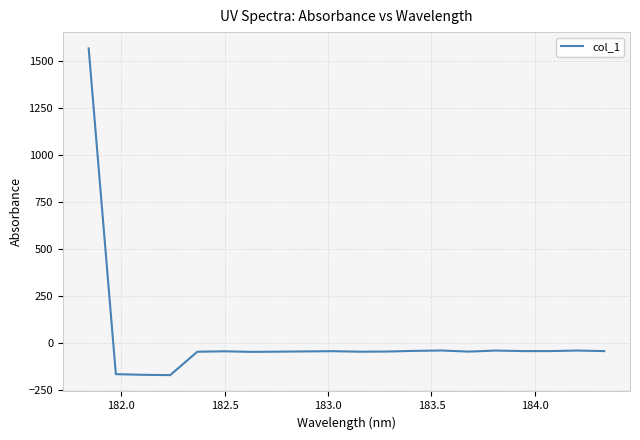

What is the minimum value shown in the chart?

-170.2